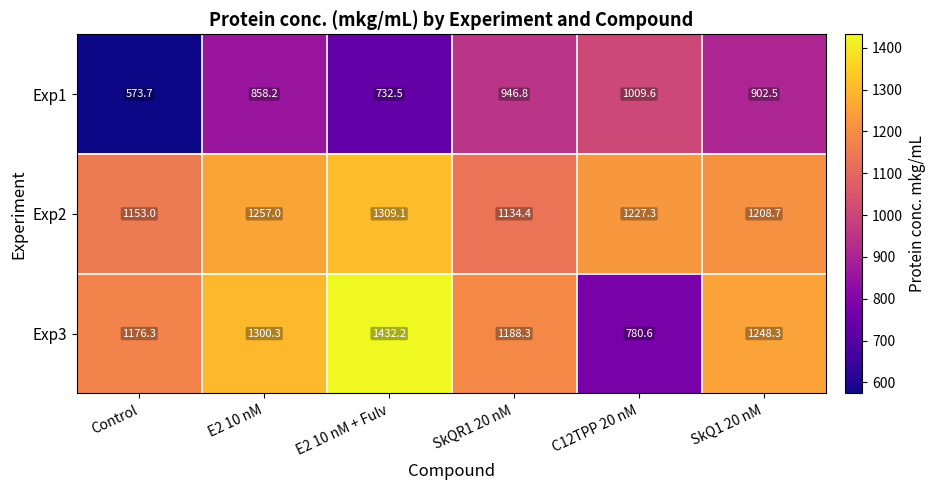

What is the average value of the Exp3 series?

1187.7